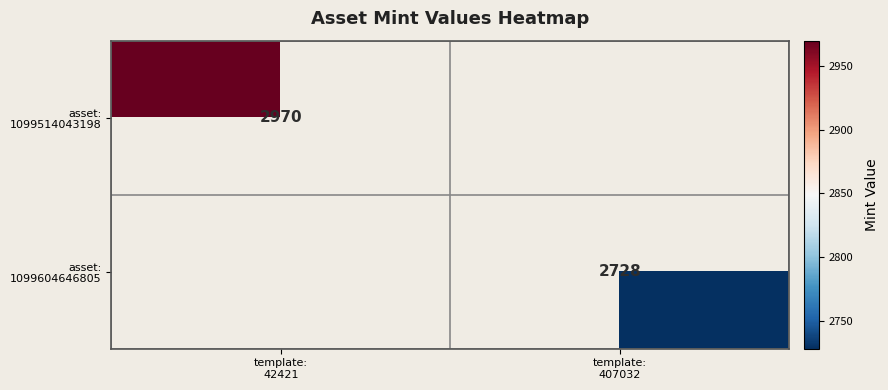

What is the sum of the asset: 1099604646805 values at template: 407032 and template: 42421?

2728